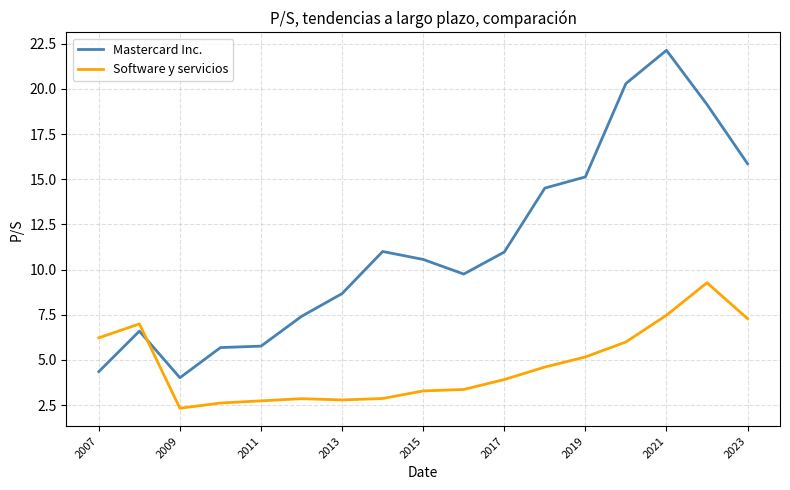

After their last crossing, which series has the higher values: Software y servicios or Mastercard Inc.?

Mastercard Inc.